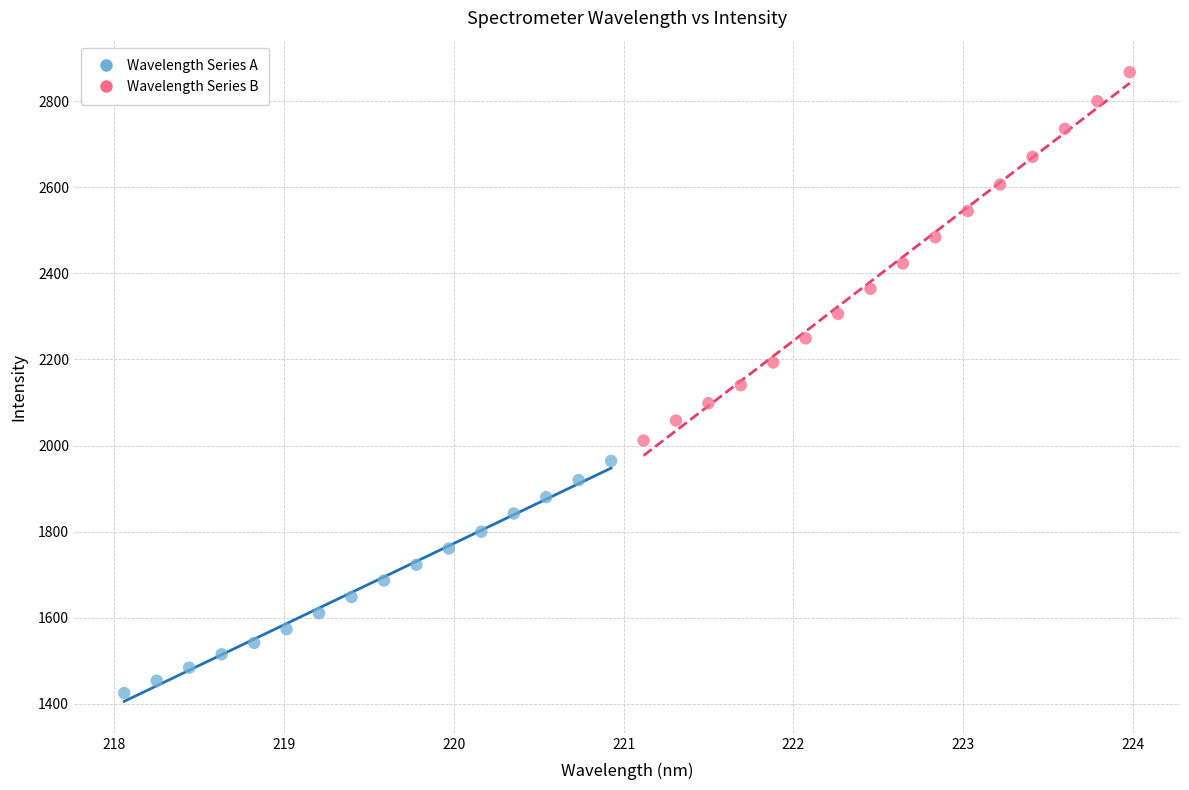

Which series has the largest Y range (max minus min)?

Wavelength Series B